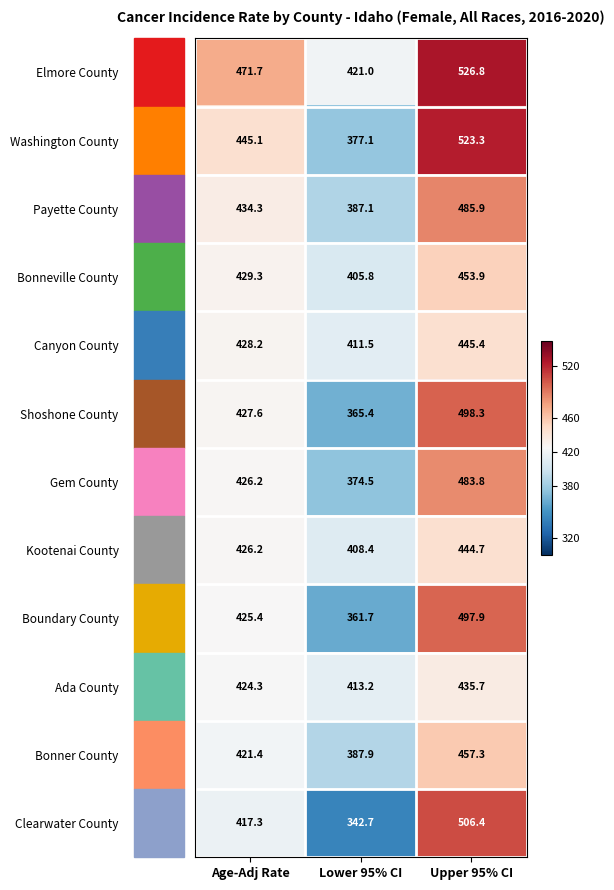

Where does the Kootenai County series first go above 426?

Age-Adj Rate